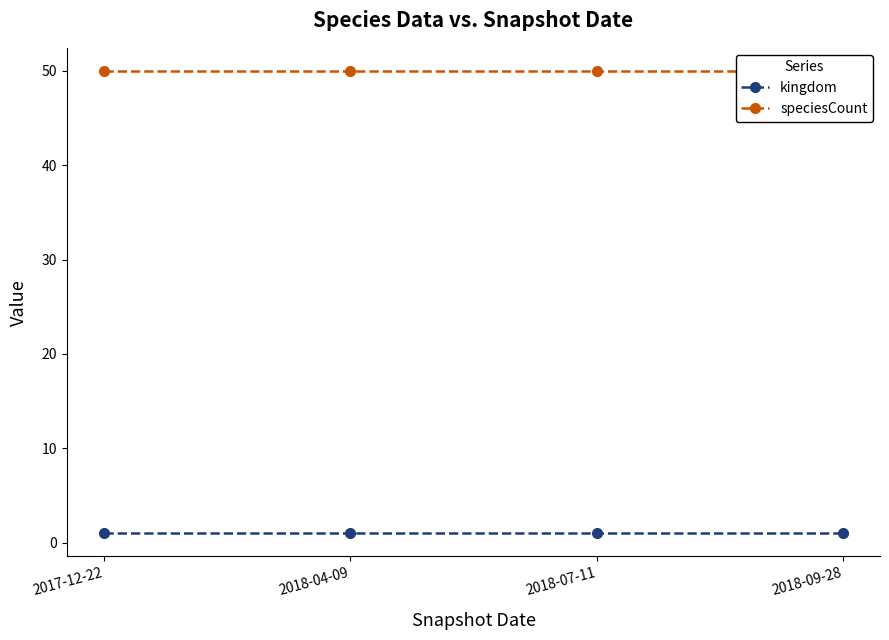

What are all the series names shown in the legend?

kingdom, speciesCount